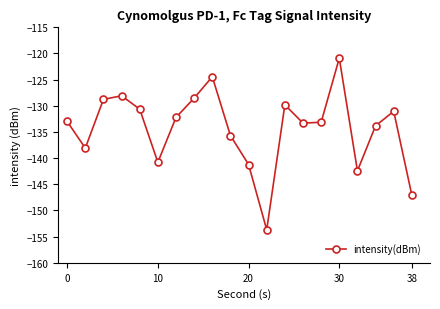

How many interior local peaks (higher than both neighbors) does the data have?

5